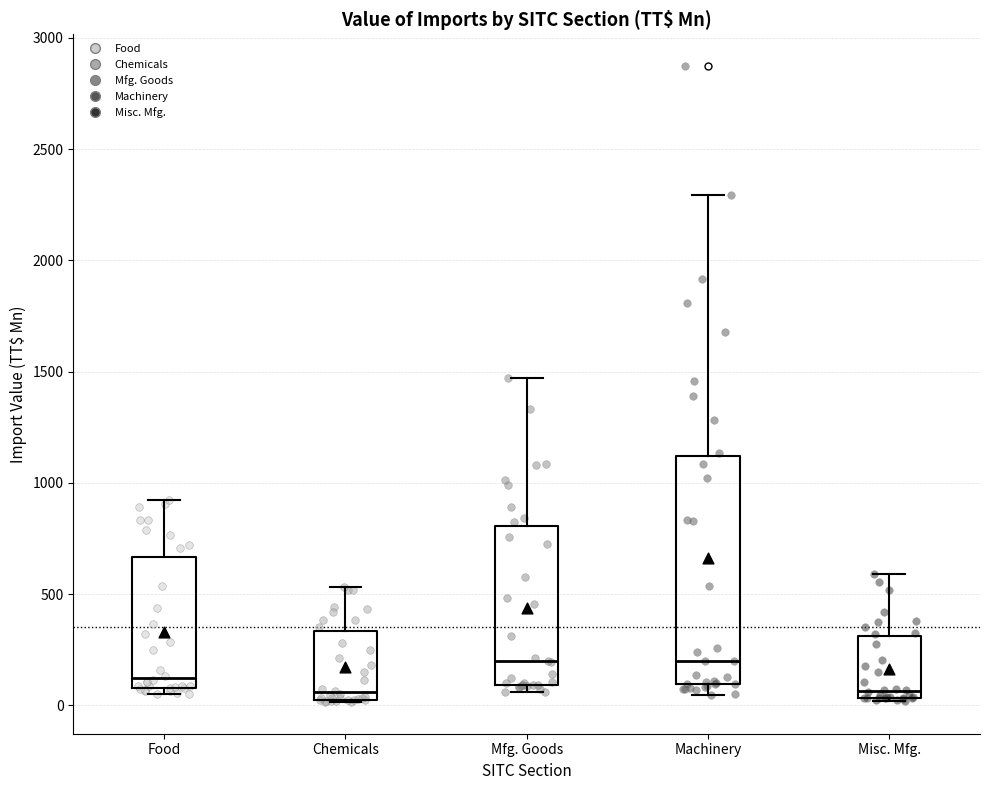

Reading left to right, read every box against the y-axis: the position of its median line, the range the box covers, and the ends of its whiskers. The values are not printed on the chart, so give them approximately, as read against the axis.

Food: median 100 (just above the box's lower edge), box 100 to 650, whiskers 50 to 900
Chemicals: median 50 (just above the box's lower edge), box 50 to 350, whiskers 0 to 550
Mfg. Goods: median 200, box 100 to 800, whiskers 50 to 1450
Machinery: median 200, box 100 to 1100, whiskers 50 to 2300
Misc. Mfg.: median 50 (just above the box's lower edge), box 50 to 300, whiskers 0 to 600